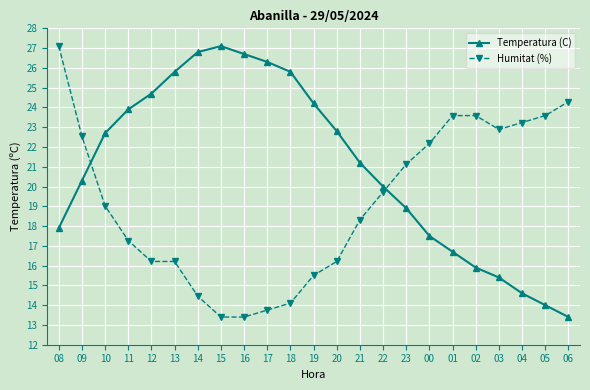

What is the value of the Humitat (%) point at the 21st from the left?

23.2